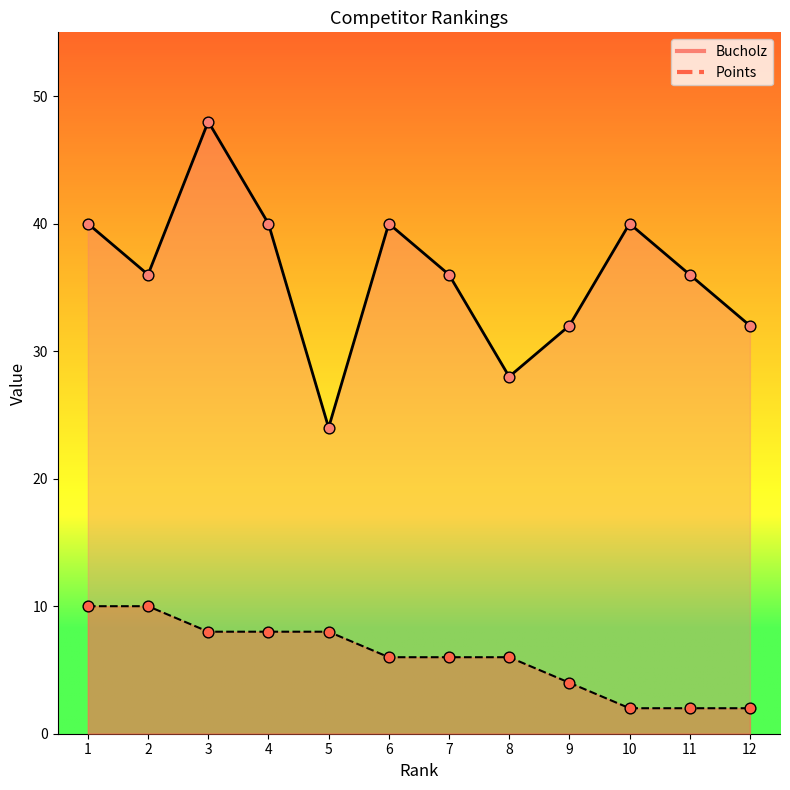

Which series reaches the minimum Y coordinate?

Points